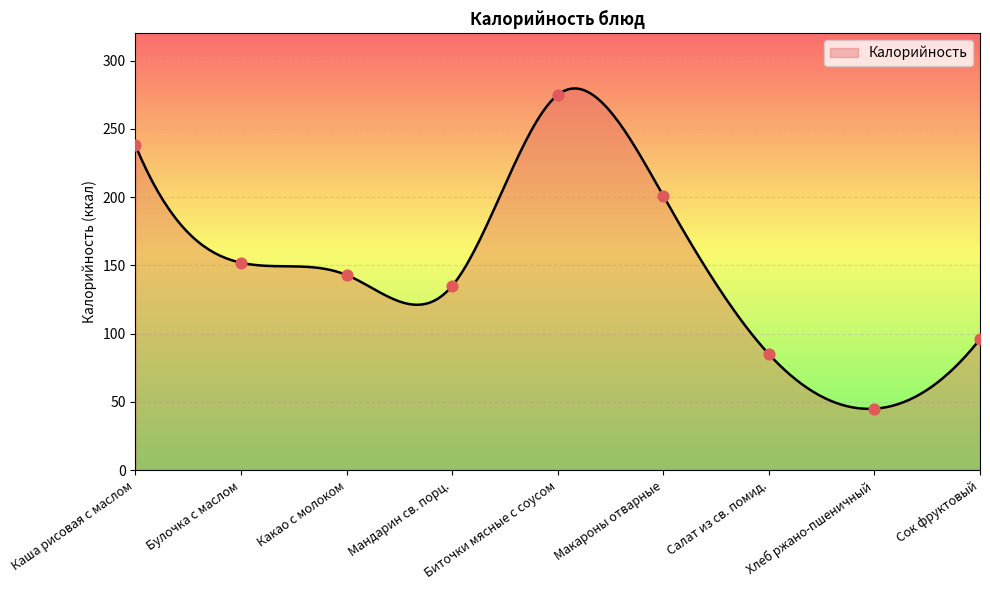

What is the ratio of the value at Салат из св. помид. to the value at Мандарин св. порц.?

0.6